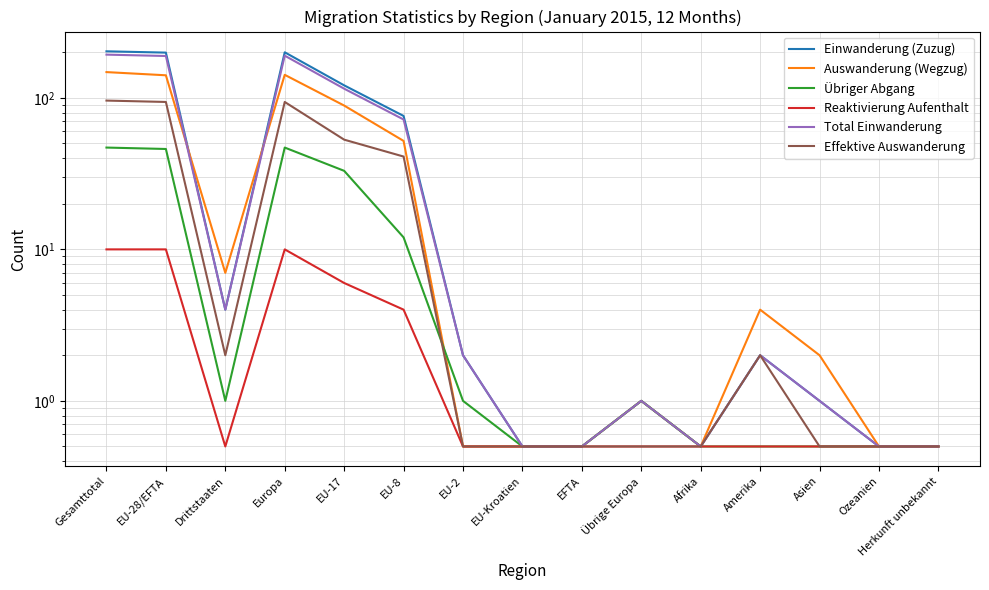

Where does the Total Einwanderung series first go above 2?

Gesamttotal